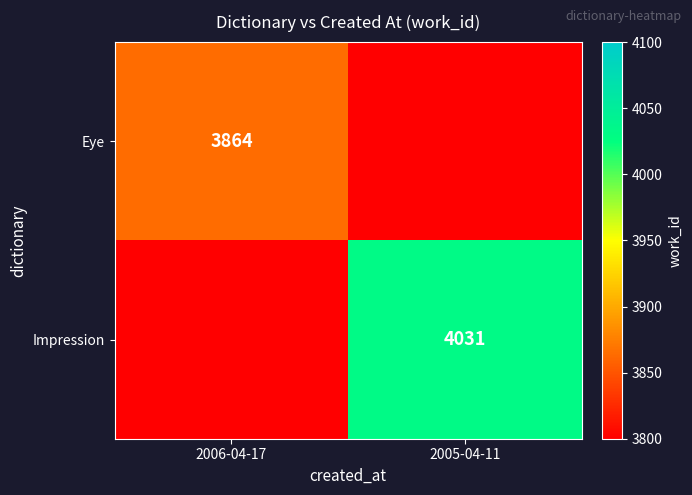

What is the difference between the highest and lowest values at 2005-04-11?

4031